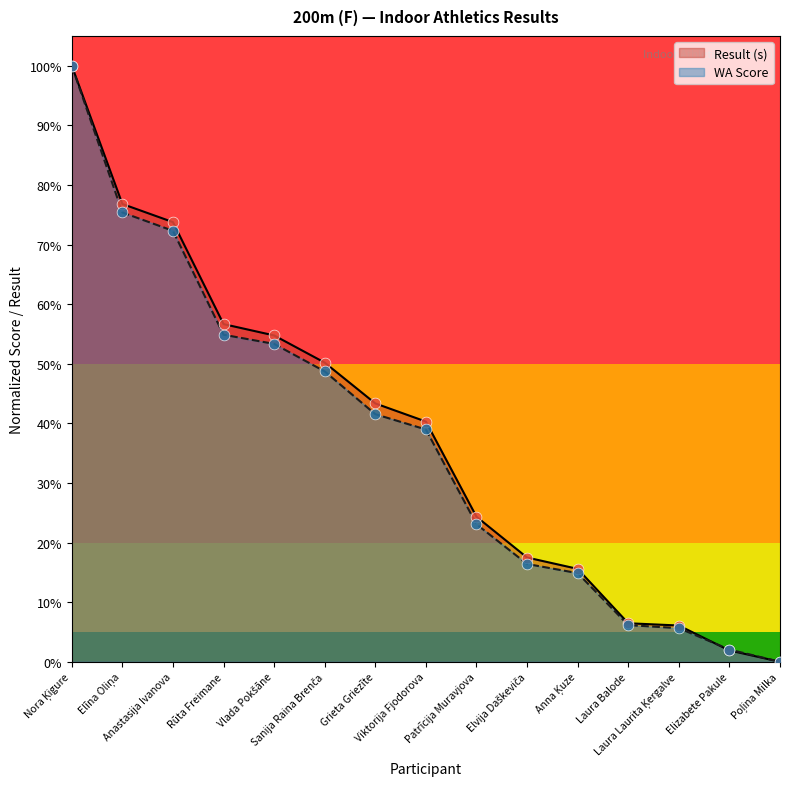

At how many categories does at least one series exceed 0?

14